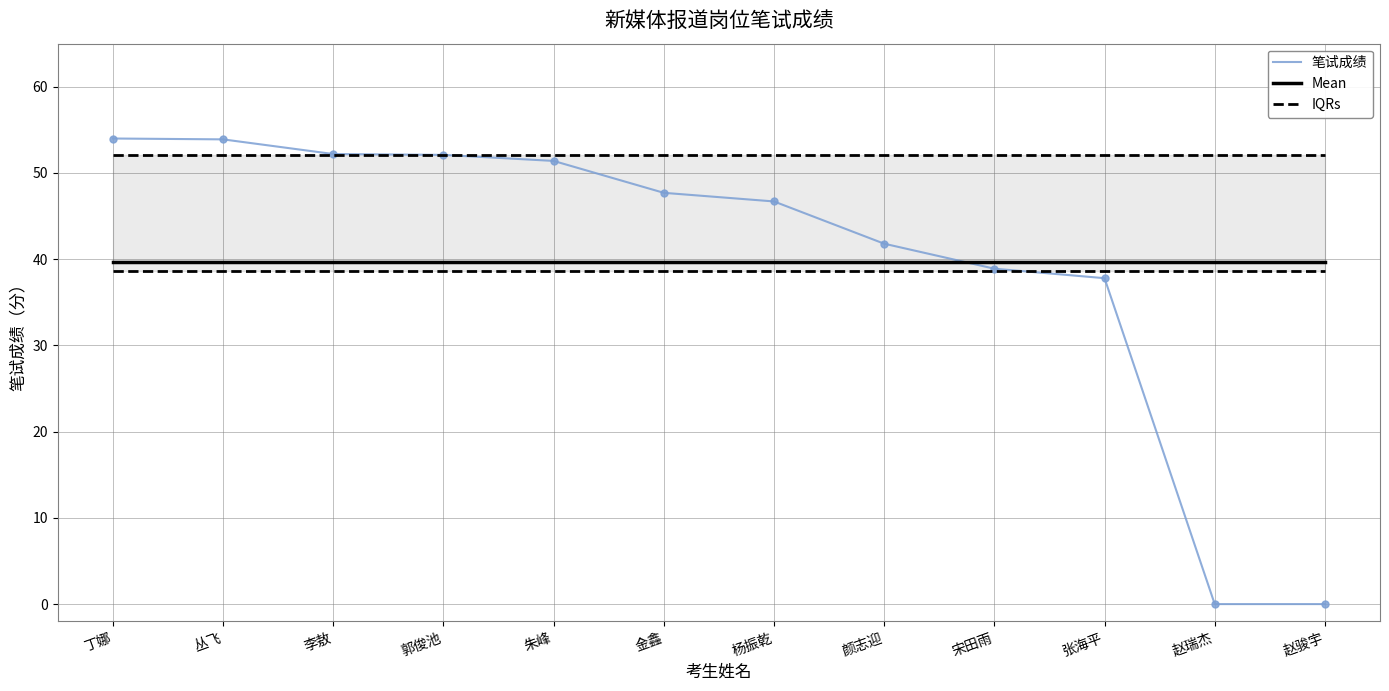

Where is 笔试成绩 nearest to the value 27?

张海平